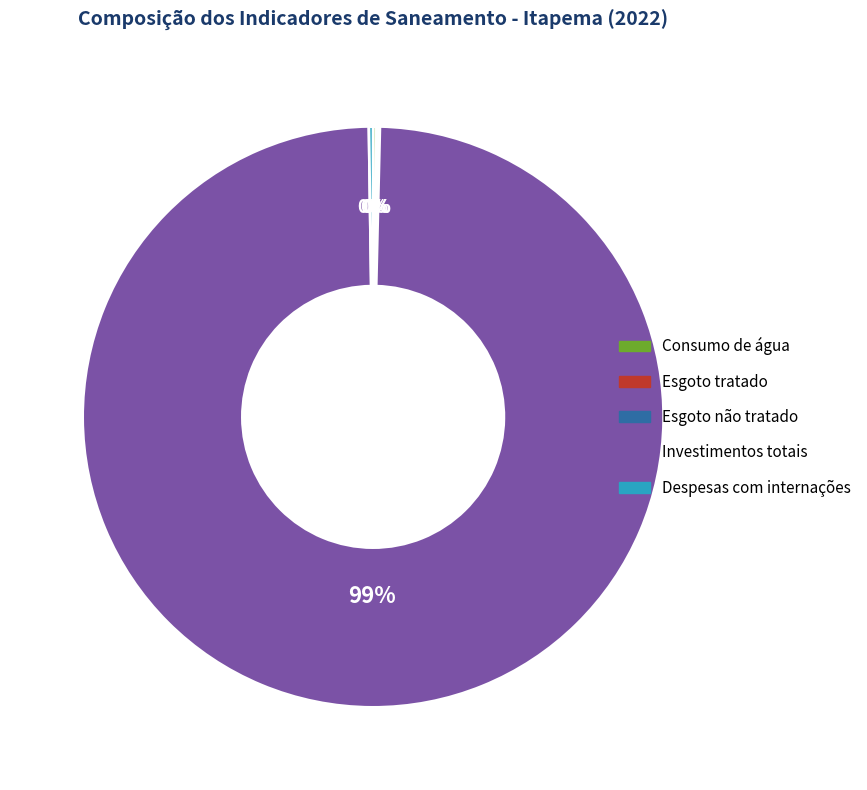

What is the largest slice in the pie chart?

Investimentos totais